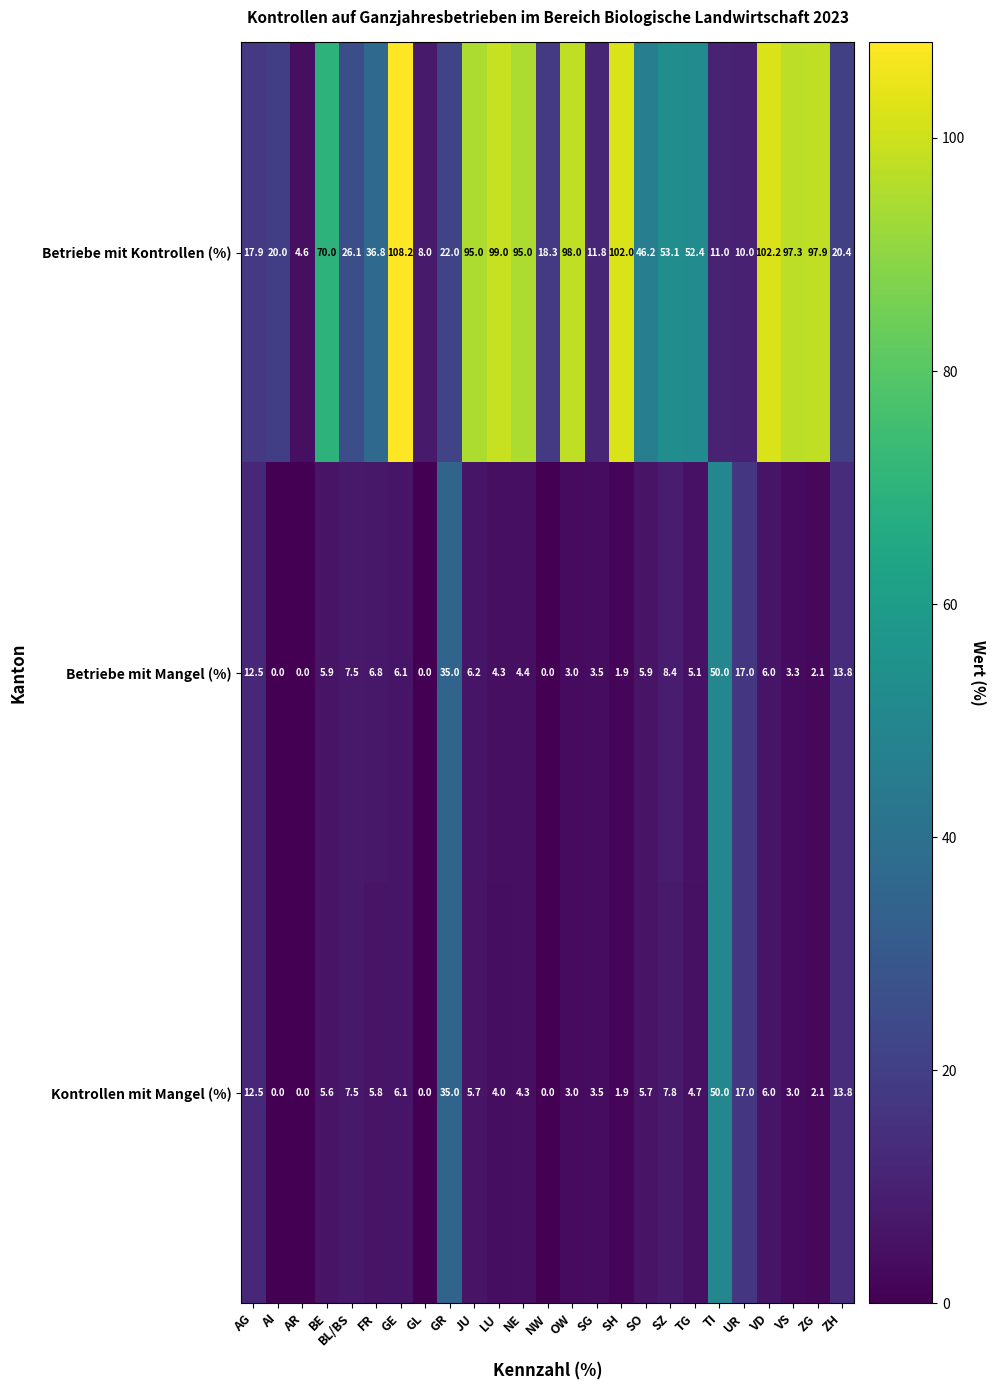

At which label is Betriebe mit Kontrollen (%) closest to 56?

SZ